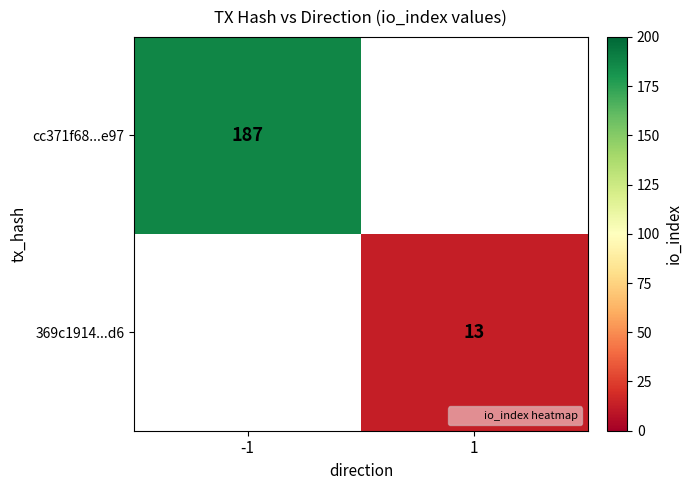

Which label corresponds to the largest value in the chart?

-1